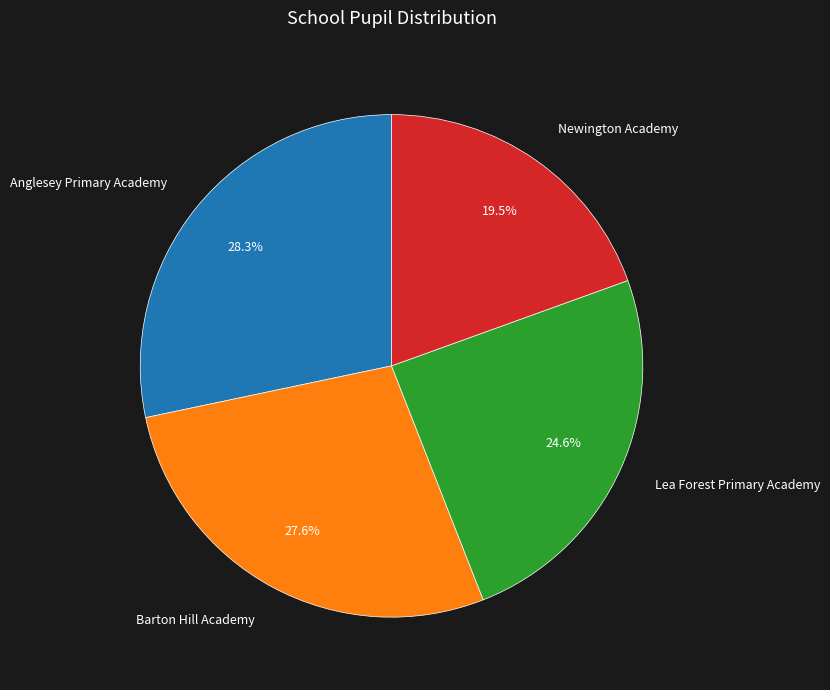

Is the sum of Lea Forest Primary Academy and Anglesey Primary Academy greater than half?

Yes